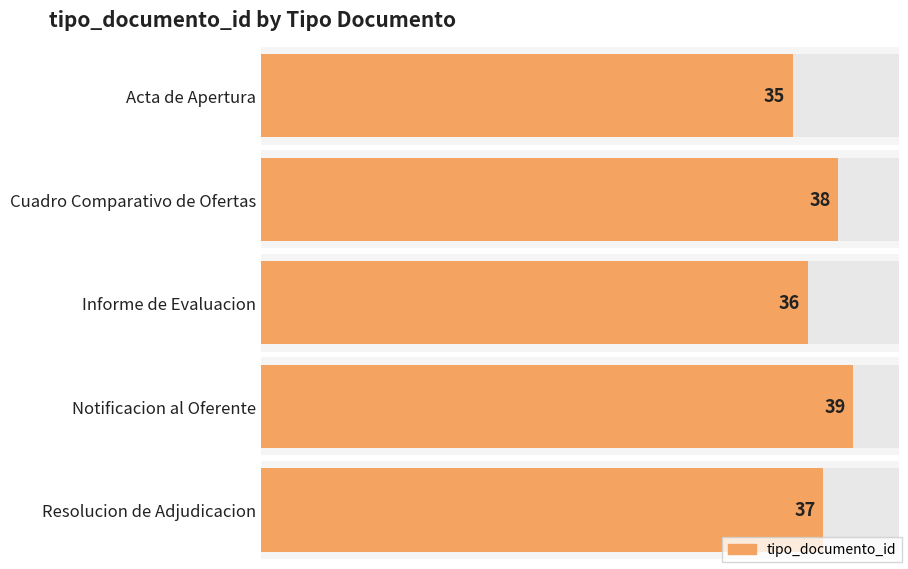

The value at Cuadro Comparativo de Ofertas is 22. True or false?

False